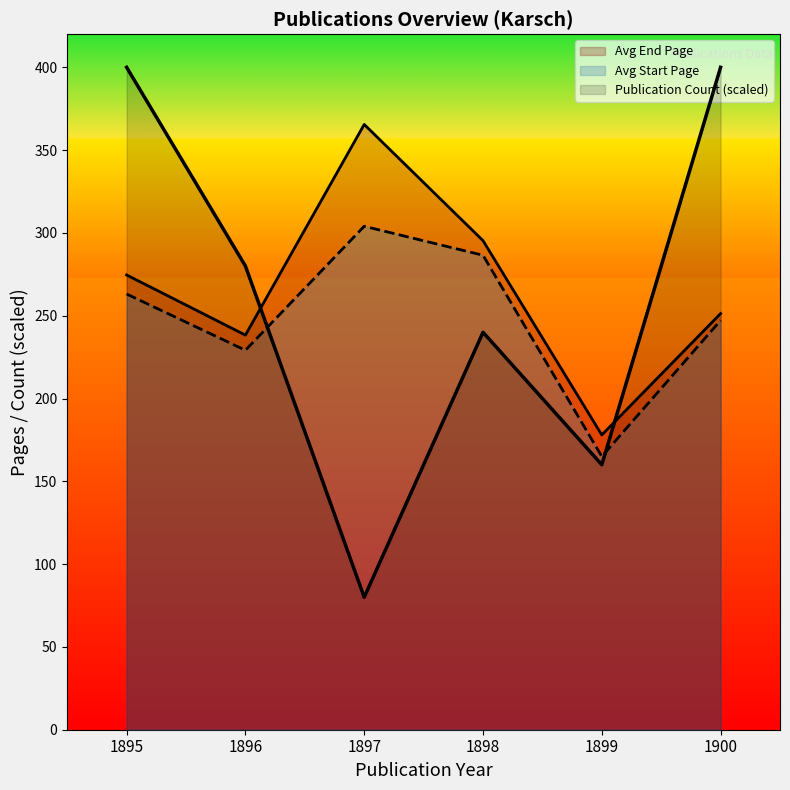

Which series has the largest total across all categories?

Avg End Page